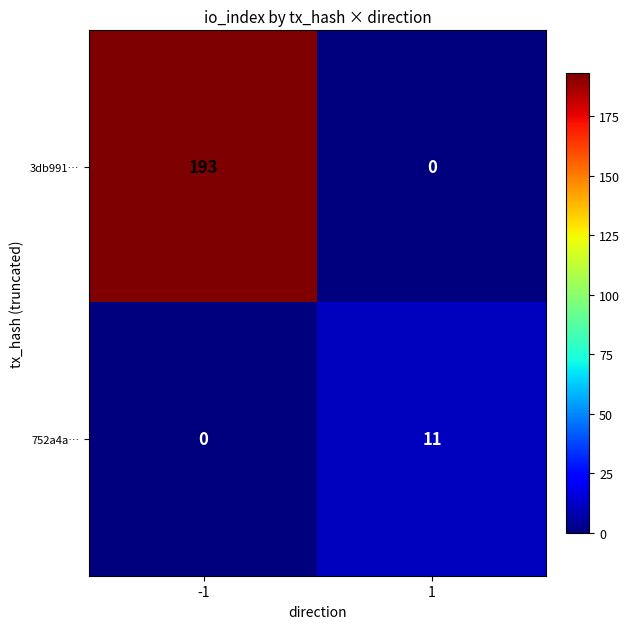

The value of 752a4a… at -1 is -7. True or false?

False